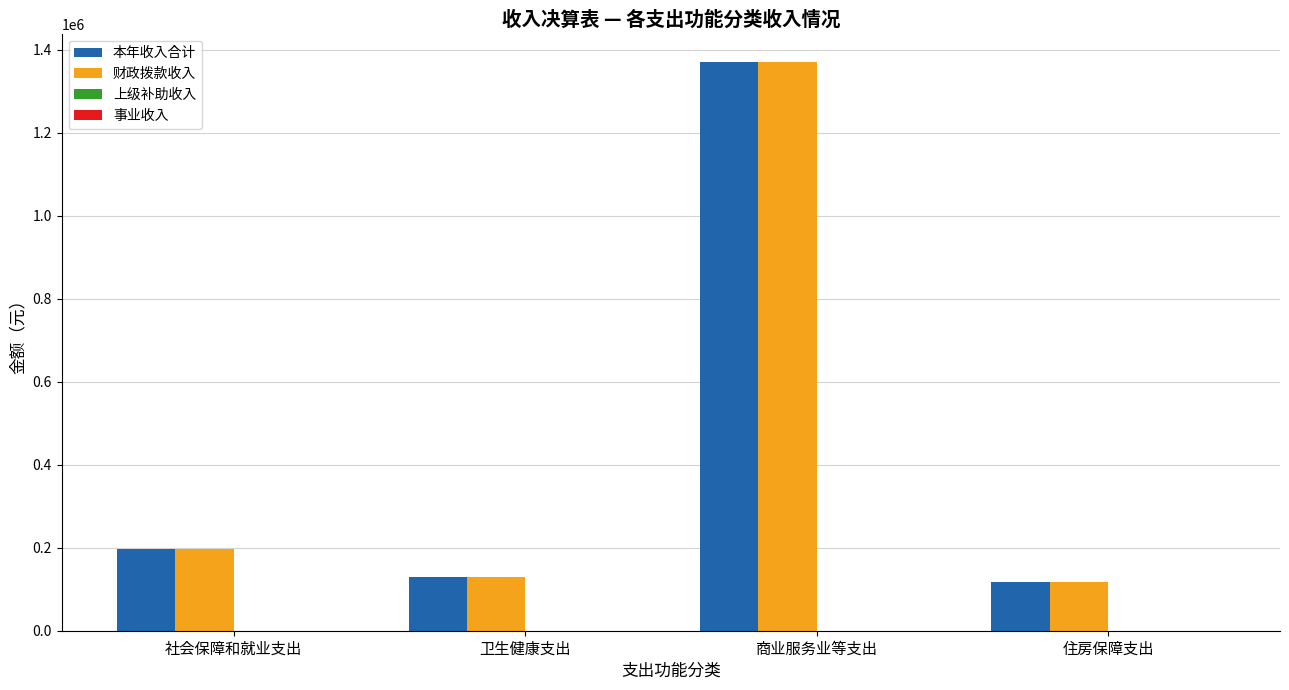

Is the value of 财政拨款收入 at 卫生健康支出 greater than the value of 本年收入合计 at 商业服务业等支出?

No